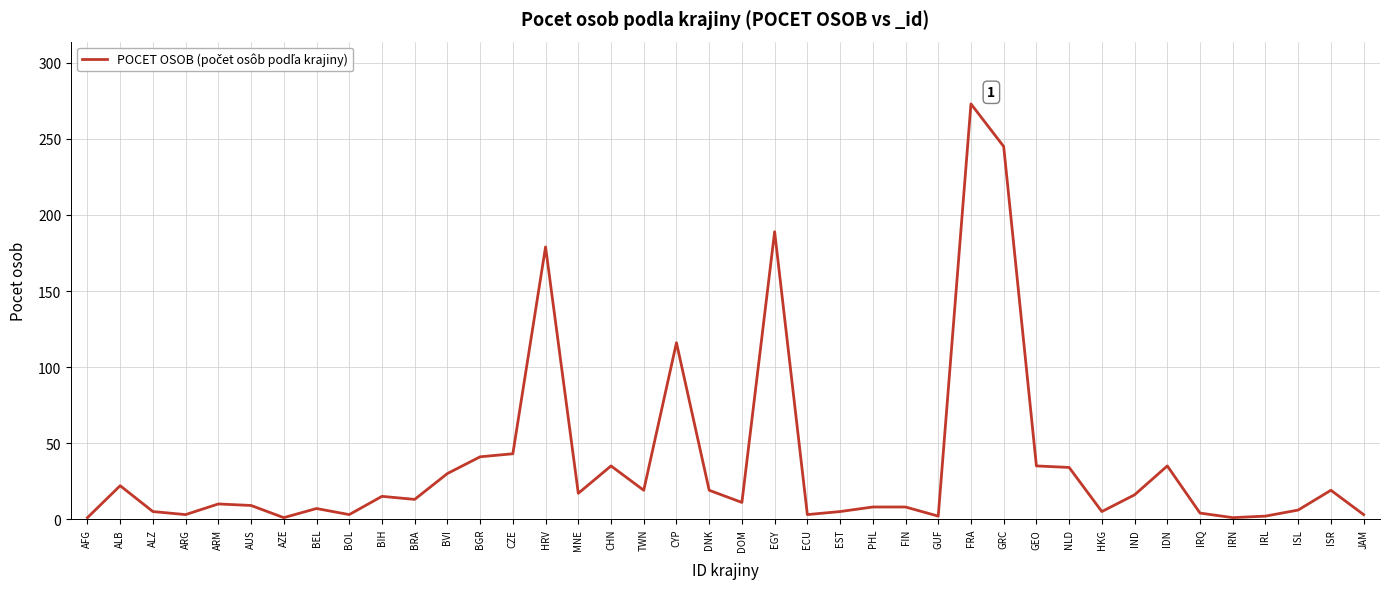

Read the value at DNK.

19